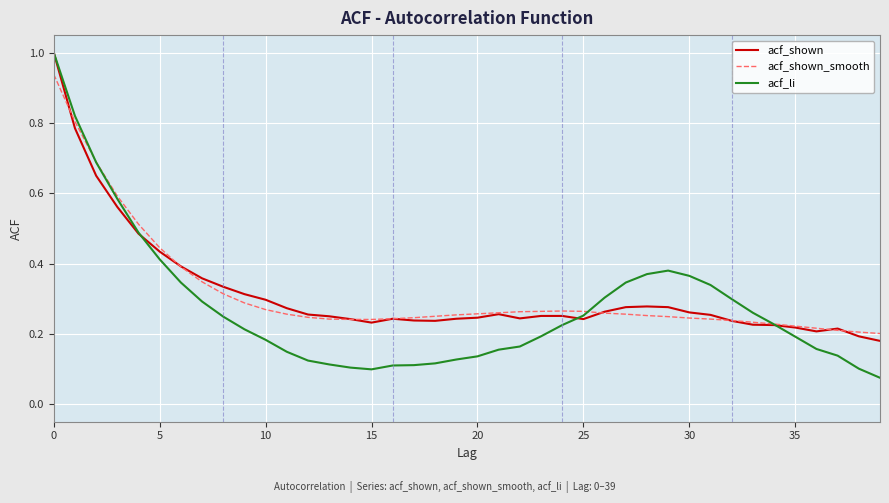

What is the greatest value displayed?

1.0